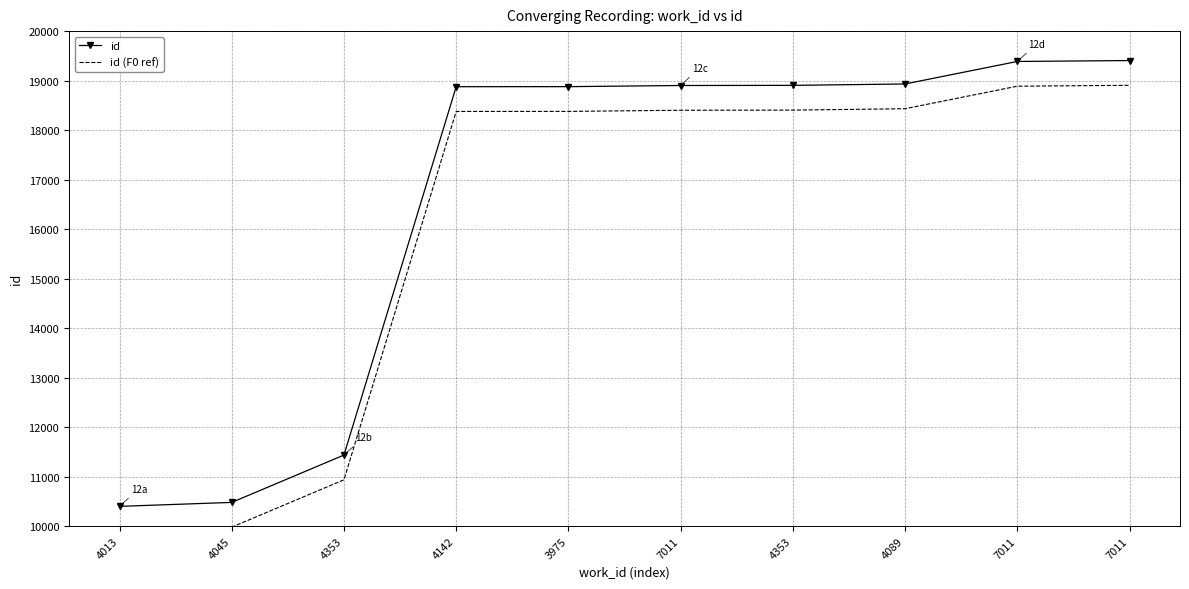

Rank the categories by id (F0 ref) value from highest to lowest.

7011, 7011, 4089, 4353, 7011, 3975, 4142, 4353, 4045, 4013